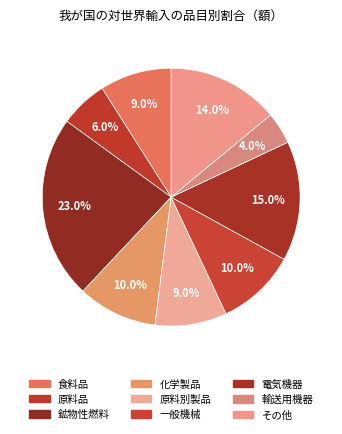

Is 輸送用機器 the majority of the pie?

No